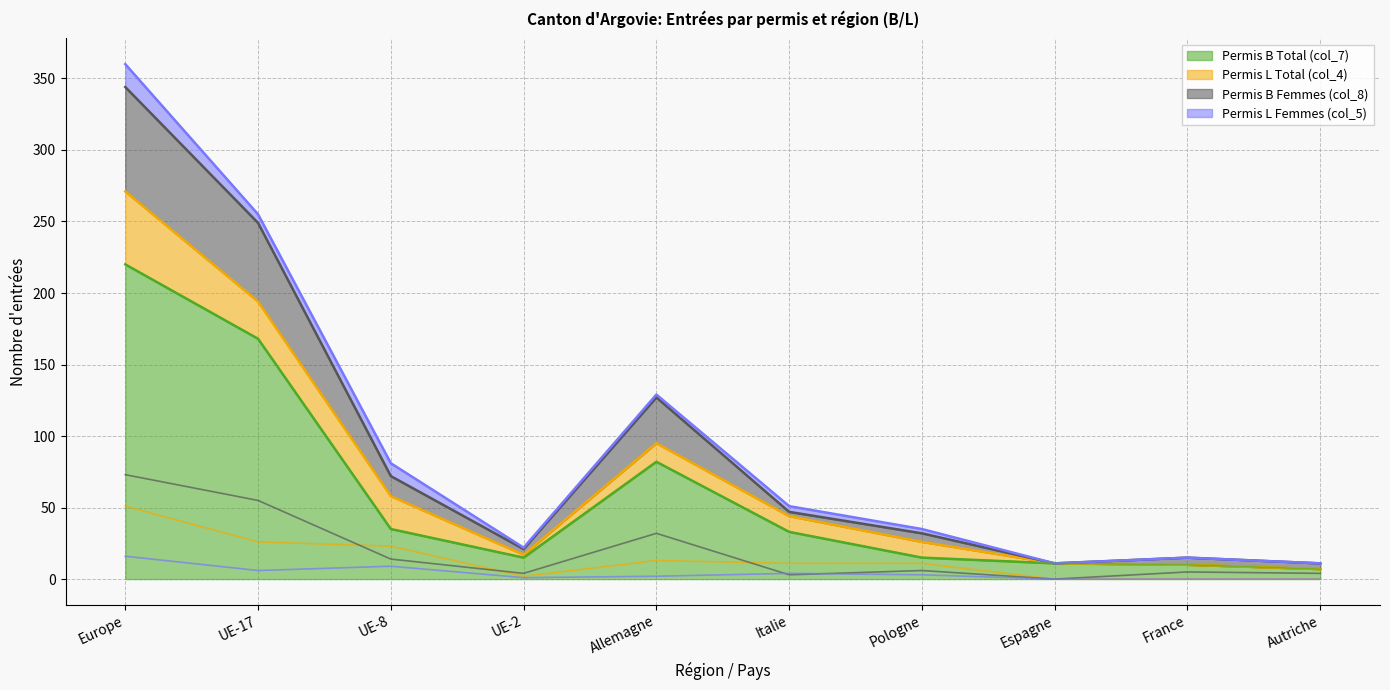

Which series has the largest range (max minus min)?

Permis B Total (col_7)